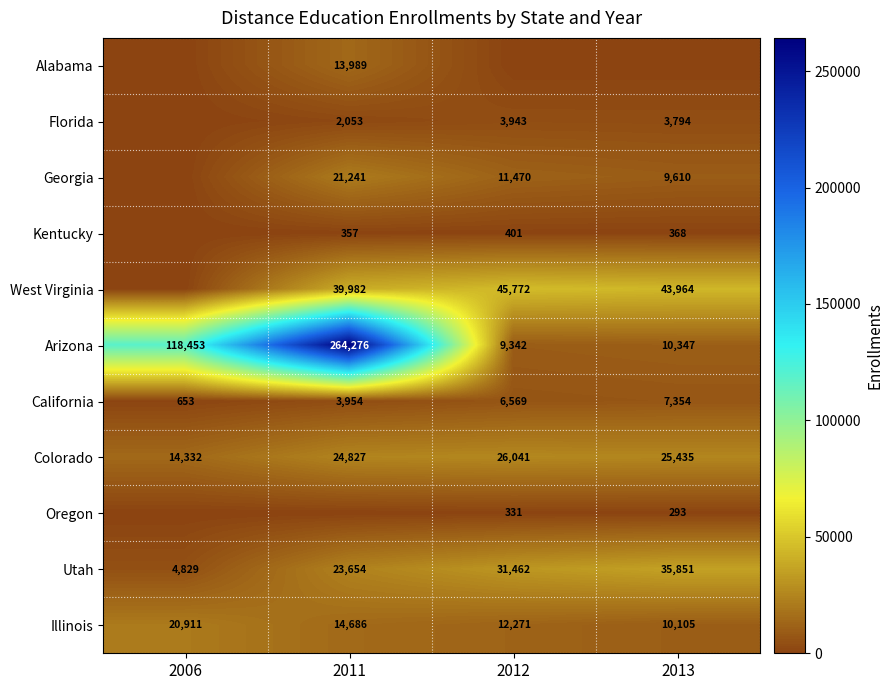

How many categories are shown in the chart?

4